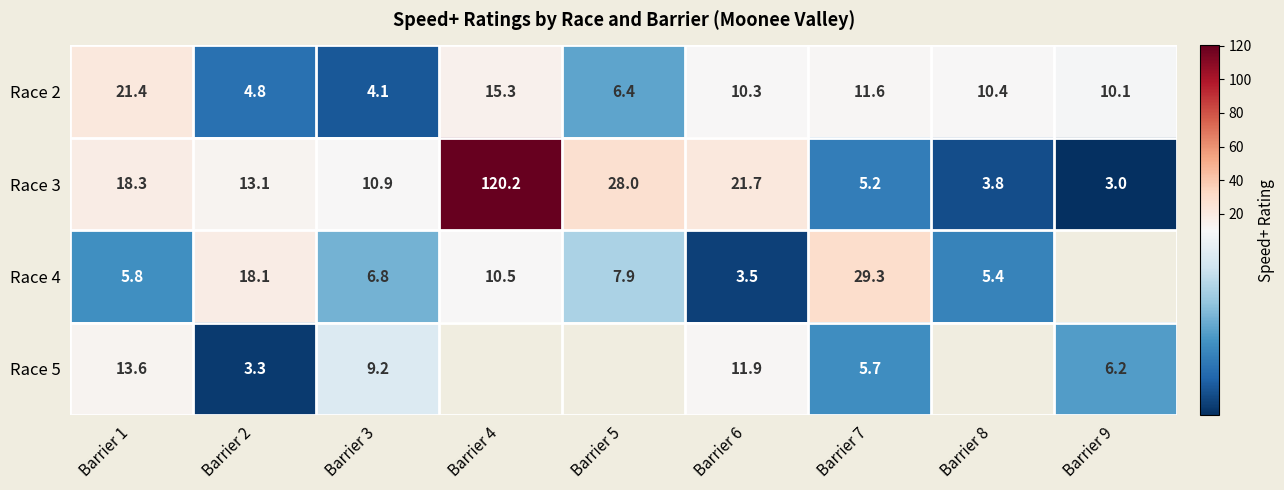

Where does the Race 2 series first go above 10?

Barrier 1